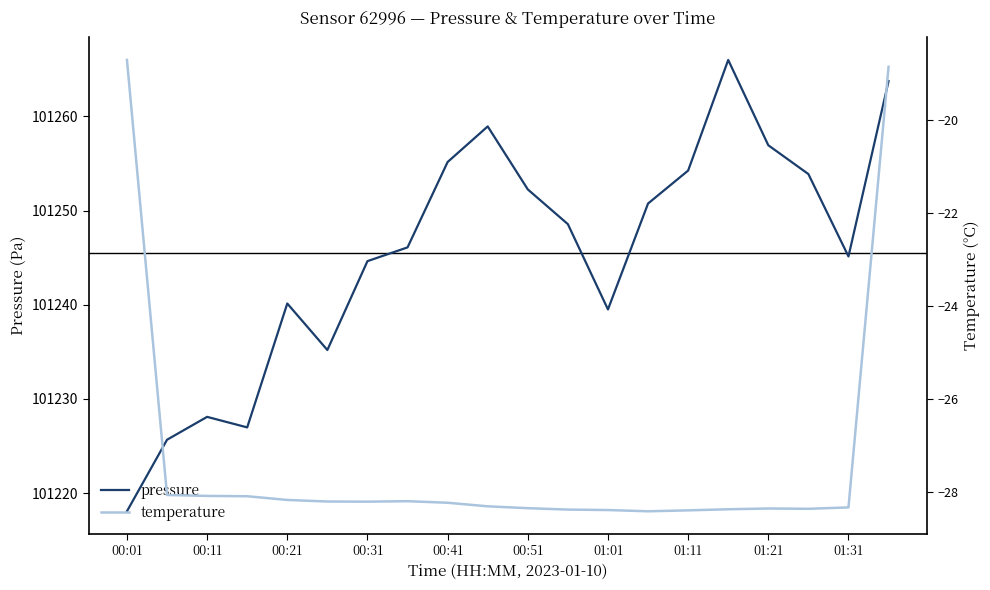

At which label does pressure first exceed 101248?

00:41